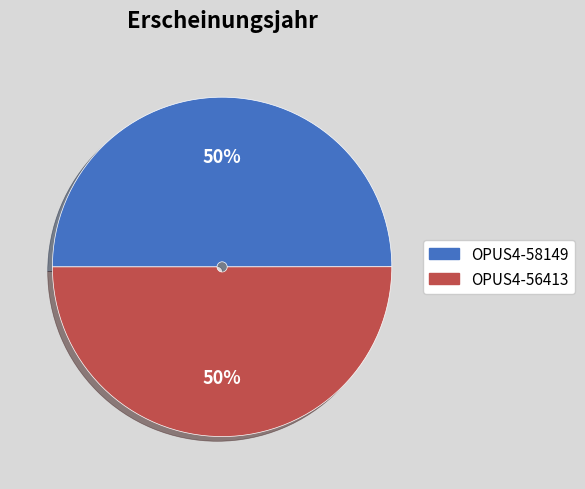

True or false: OPUS4-58149 accounts for 50% of the total.

True